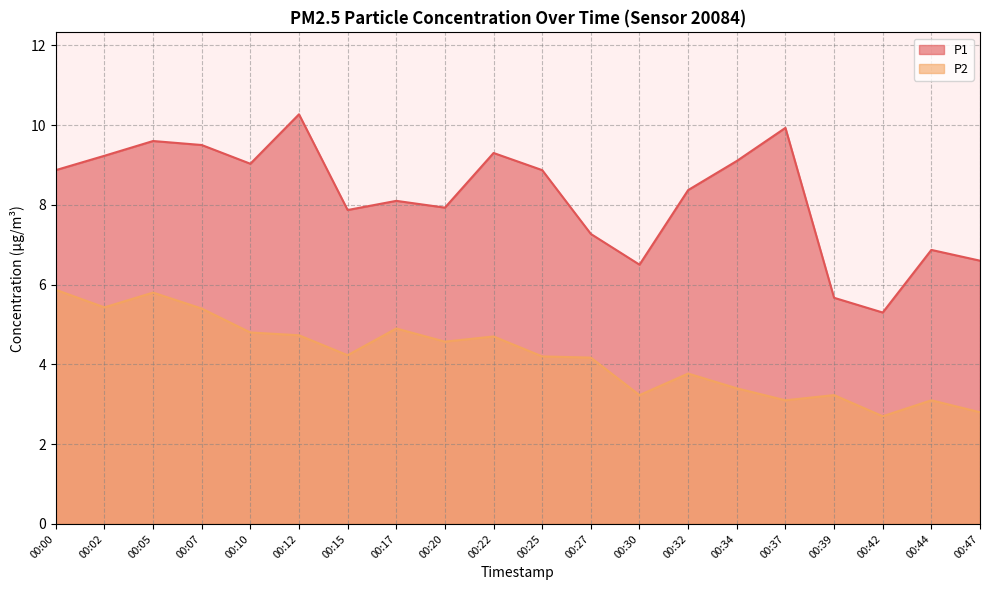

What are all the series names shown in the legend?

P1, P2